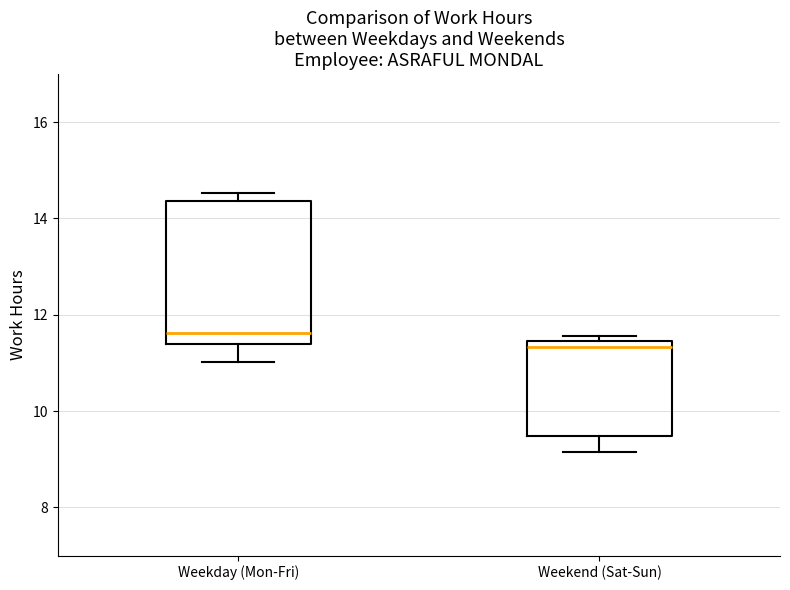

Reading left to right, transcribe this box plot: for each box, give where its median line is, the range the box spans, and where its two whiskers end, as read against the y-axis. The values are not printed on the chart, so give them approximately, as read against the axis.

Weekday (Mon-Fri): median 11.6, box 11.4 to 14.4, whiskers 11.0 to 14.6
Weekend (Sat-Sun): median 11.4 (just below the box's upper edge), box 9.4 to 11.4, whiskers 9.2 to 11.6